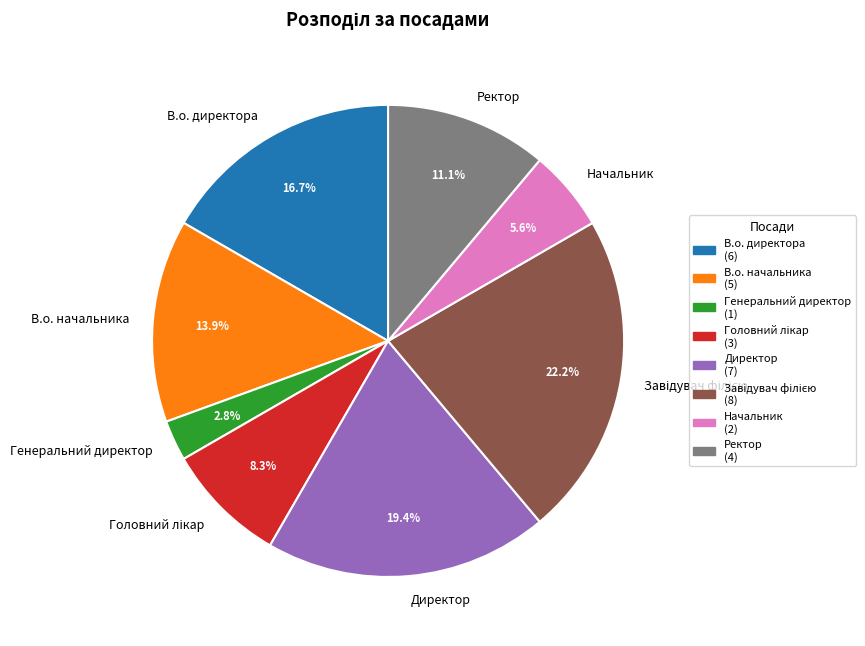

To the nearest percent, what percentage of the pie is В.о. директора?

17%